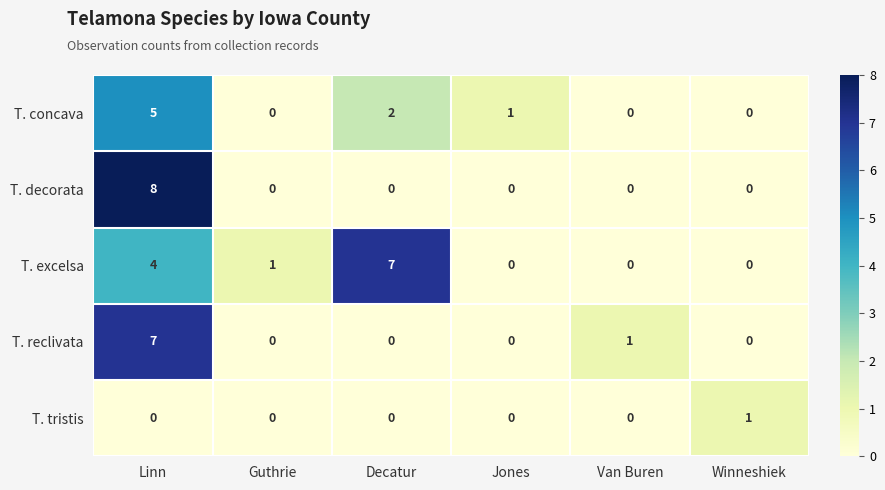

At which category does the chart reach its peak across all series?

Linn